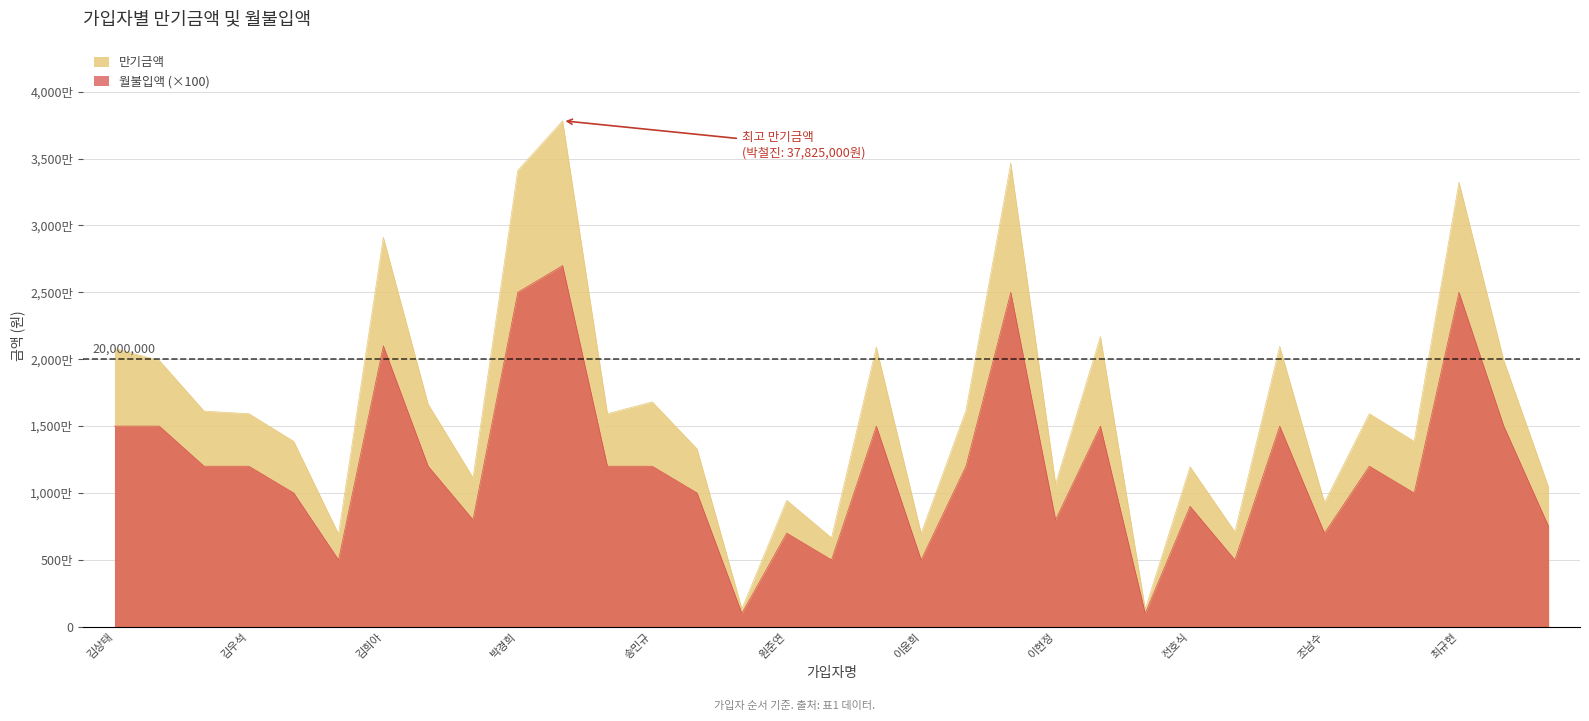

What is the lowest value of the 만기금액 series?

1335000